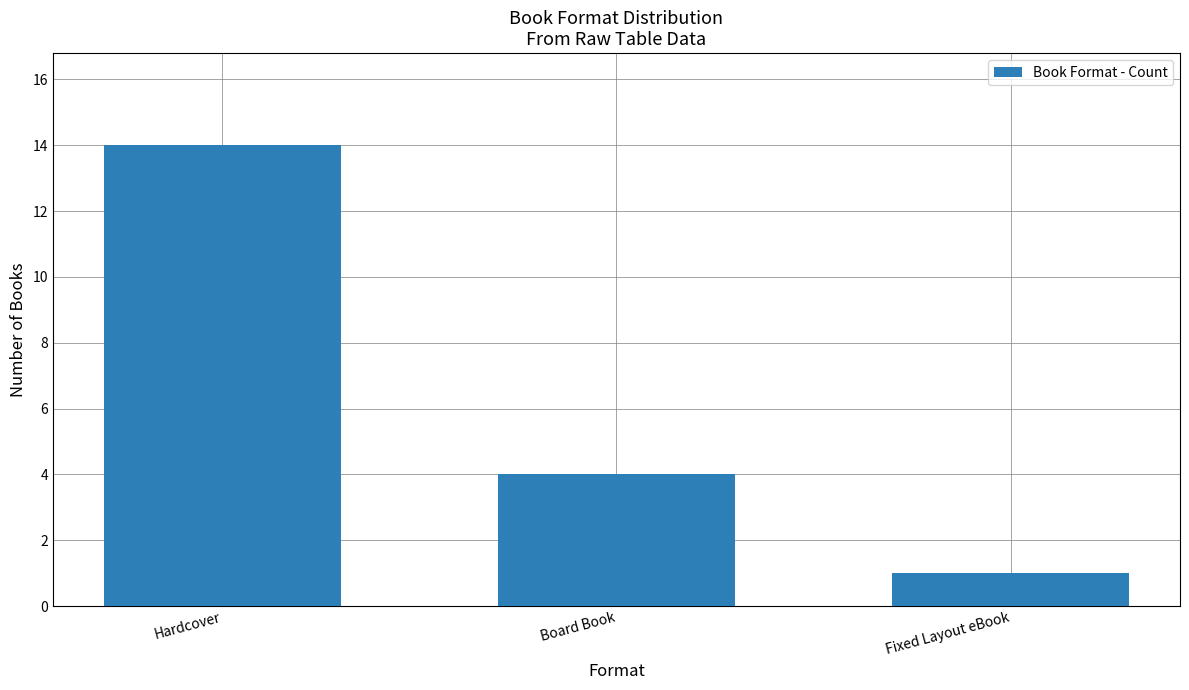

What is the value of the 3rd bar from the left?

1